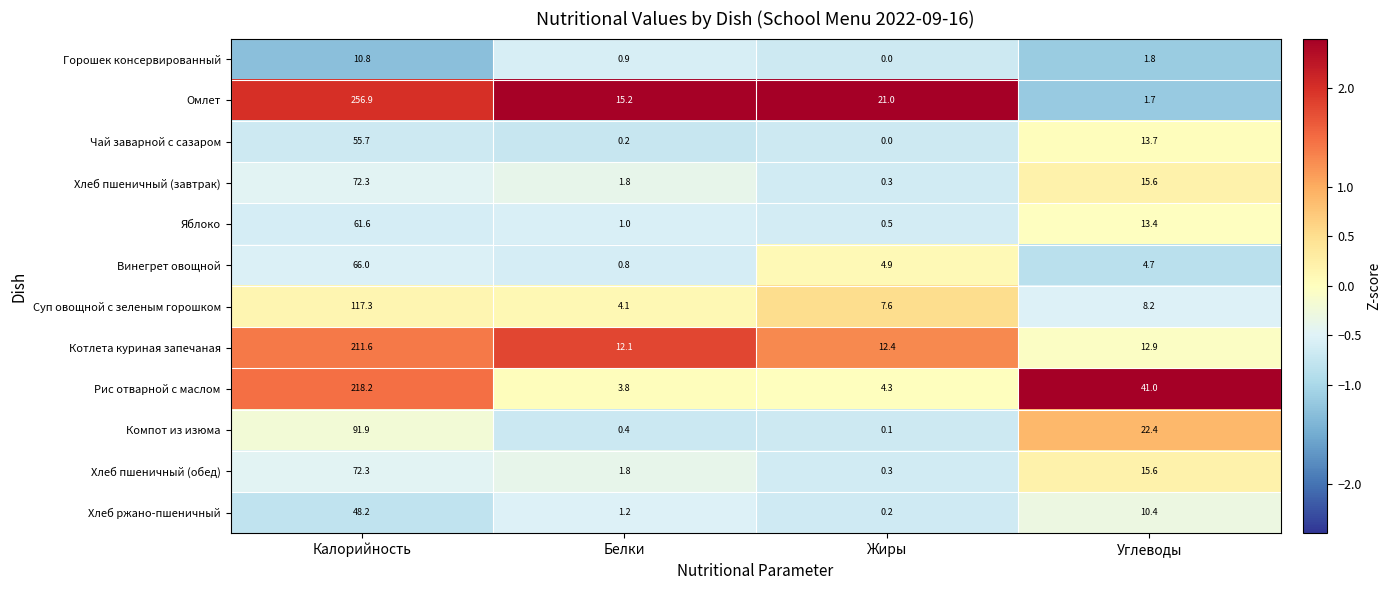

Which category has the lowest value across all series?

Жиры